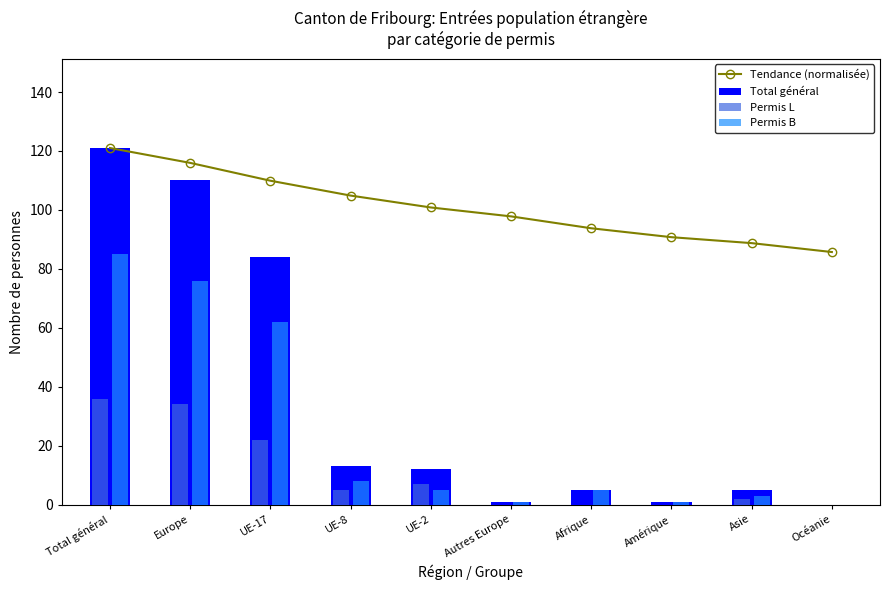

Rank the categories by Permis B value from highest to lowest.

Total général, Europe, UE-17, UE-8, UE-2, Afrique, Asie, Autres Europe, Amérique, Océanie